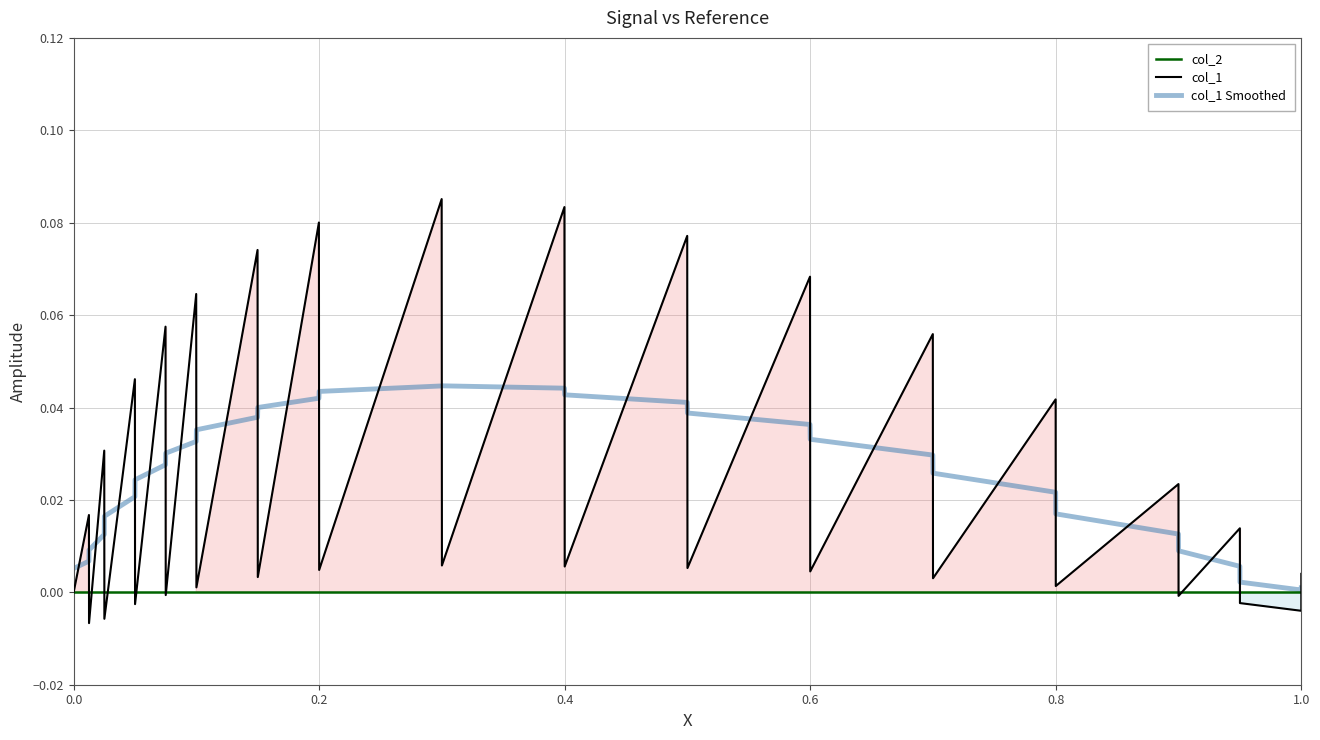

Reading left to right, transcribe all the data shown in this chart.

col_2: 0.0	0.0	0.0	0.0	0.0	0.0	0.0	0.0	0.0	0.0	0.0	0.0	0.0	0.0	0.0	0.0	0.0	0.0	0.0	0.0	0.0	0.0	0.0	0.0	0.0	0.0	0.0	0.0	0.0	0.0	0.0	0.0	0.0
col_1: 0.0	0.0	-0.0	0.0	-0.0	0.0	-0.0	0.1	-0.0	0.1	0.0	0.1	0.0	0.1	0.0	0.1	0.0	0.1	0.0	0.1	0.0	0.1	0.0	0.1	0.0	0.0	0.0	0.0	-0.0	0.0	-0.0	-0.0	0.0
col_1 Smoothed: 0.0	0.0	0.0	0.0	0.0	0.0	0.0	0.0	0.0	0.0	0.0	0.0	0.0	0.0	0.0	0.0	0.0	0.0	0.0	0.0	0.0	0.0	0.0	0.0	0.0	0.0	0.0	0.0	0.0	0.0	0.0	0.0	0.0